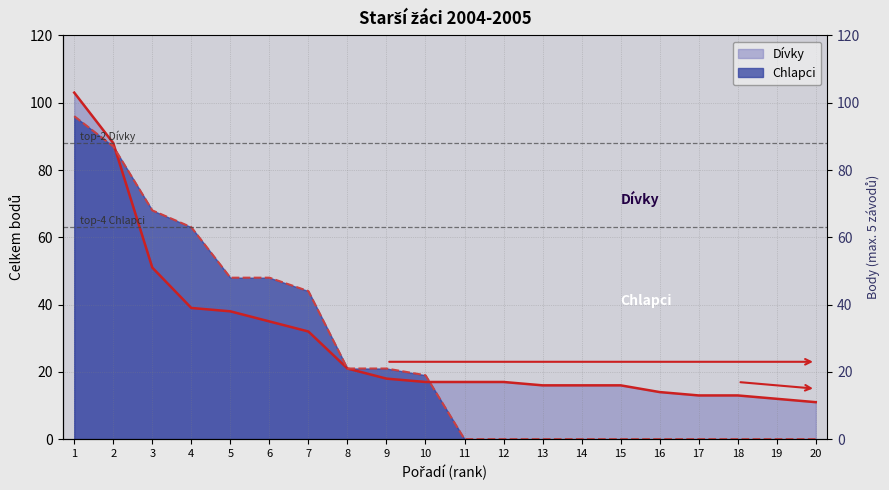

Which series ends up on top after the final intersection of Dívky and Chlapci?

Dívky